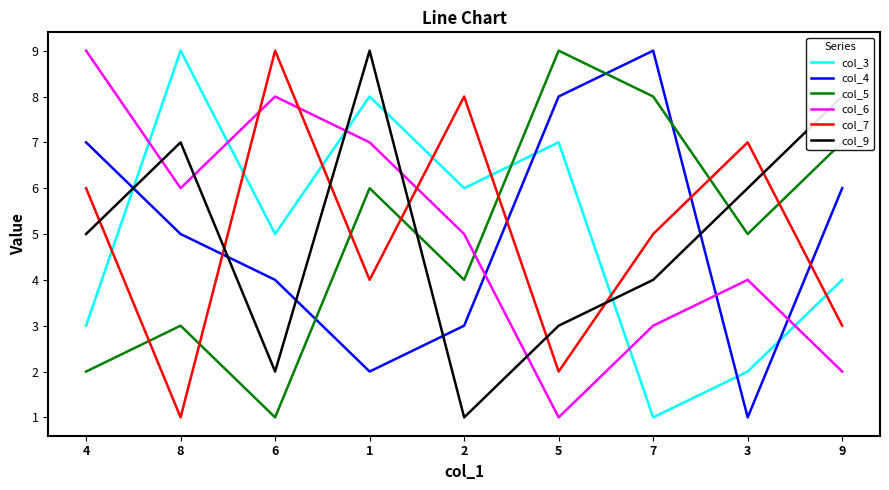

Reading left to right, transcribe all the data shown in this chart.

col_3: 4=3	8=9	6=5	1=8	2=6	5=7	7=1	3=2	9=4
col_4: 4=7	8=5	6=4	1=2	2=3	5=8	7=9	3=1	9=6
col_5: 4=2	8=3	6=1	1=6	2=4	5=9	7=8	3=5	9=7
col_6: 4=9	8=6	6=8	1=7	2=5	5=1	7=3	3=4	9=2
col_7: 4=6	8=1	6=9	1=4	2=8	5=2	7=5	3=7	9=3
col_9: 4=5	8=7	6=2	1=9	2=1	5=3	7=4	3=6	9=8